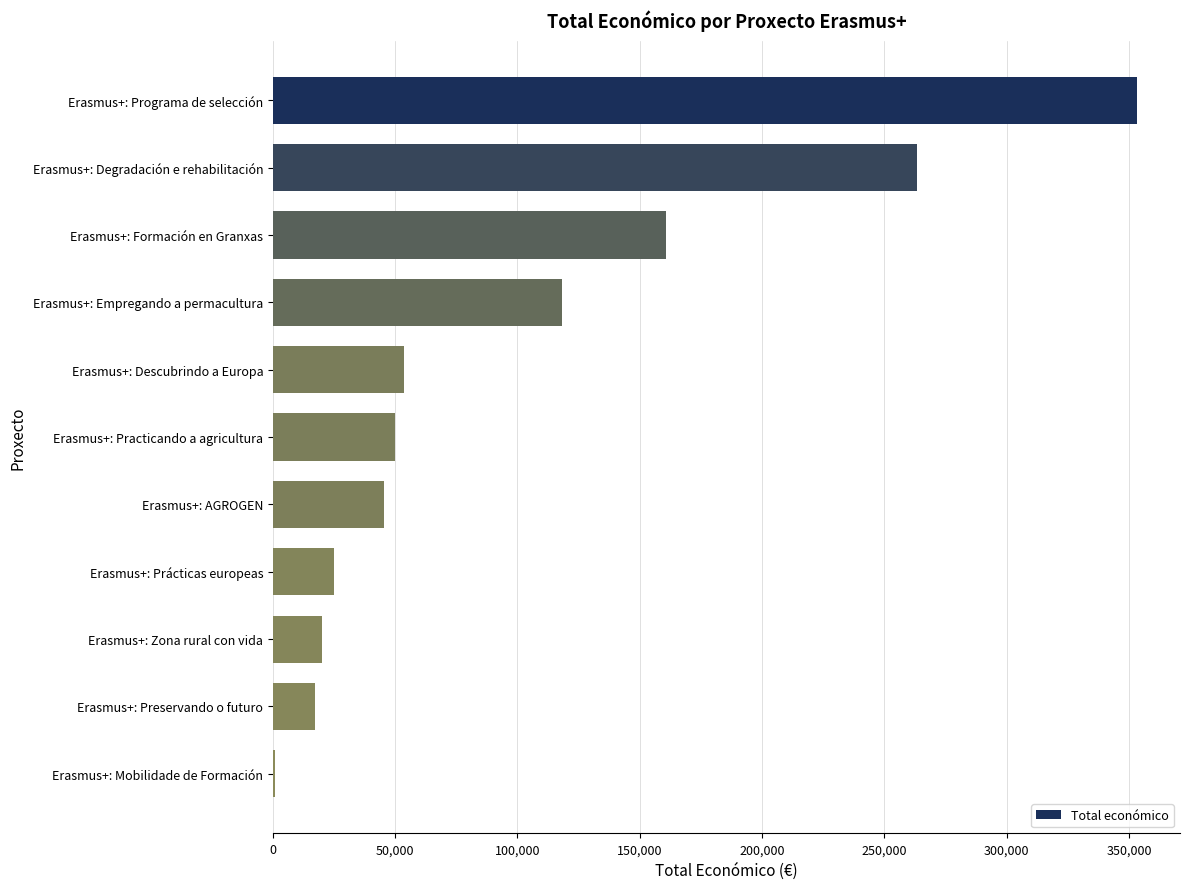

Reading top to bottom, extract all data points from this chart.

Erasmus+: Programa de selección=353195	Erasmus+: Degradación e rehabilitación=263534	Erasmus+: Formación en Granxas=160541	Erasmus+: Empregando a permacultura=118285	Erasmus+: Descubrindo a Europa=53714	Erasmus+: Practicando a agricultura=50102	Erasmus+: AGROGEN=45592	Erasmus+: Prácticas europeas=24975	Erasmus+: Zona rural con vida=19990	Erasmus+: Preservando o futuro=17309	Erasmus+: Mobilidade de Formación=700